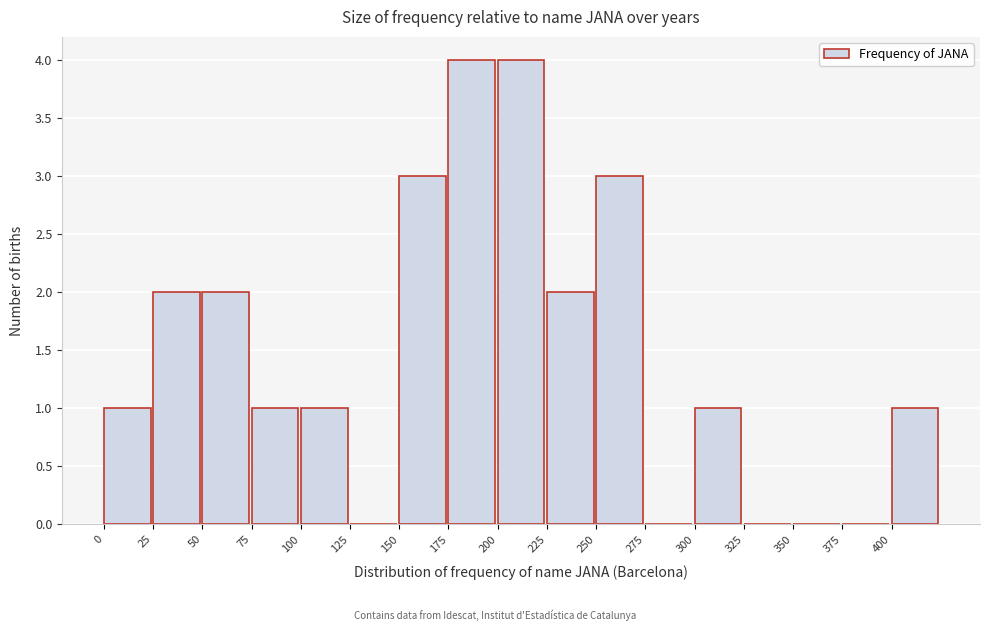

What is the height of the bar covering 75 to 100 on the x-axis? The values are not printed on the chart, so give them approximately, as read against the axis.

1